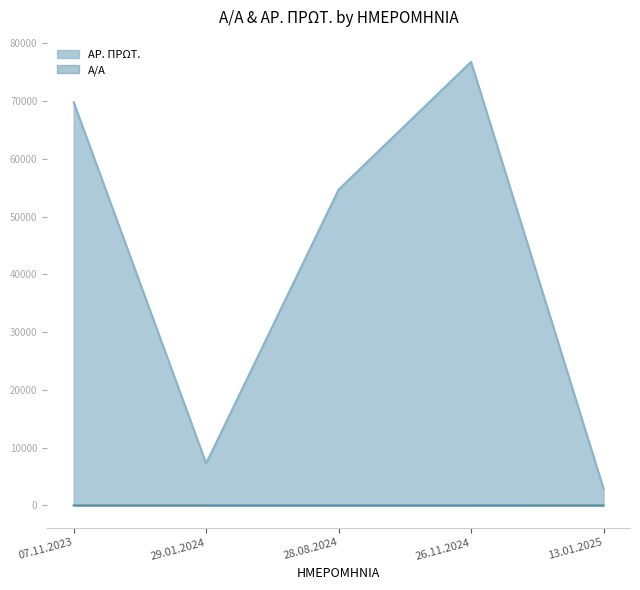

What is the difference between the highest and lowest values at 26.11.2024?

76761